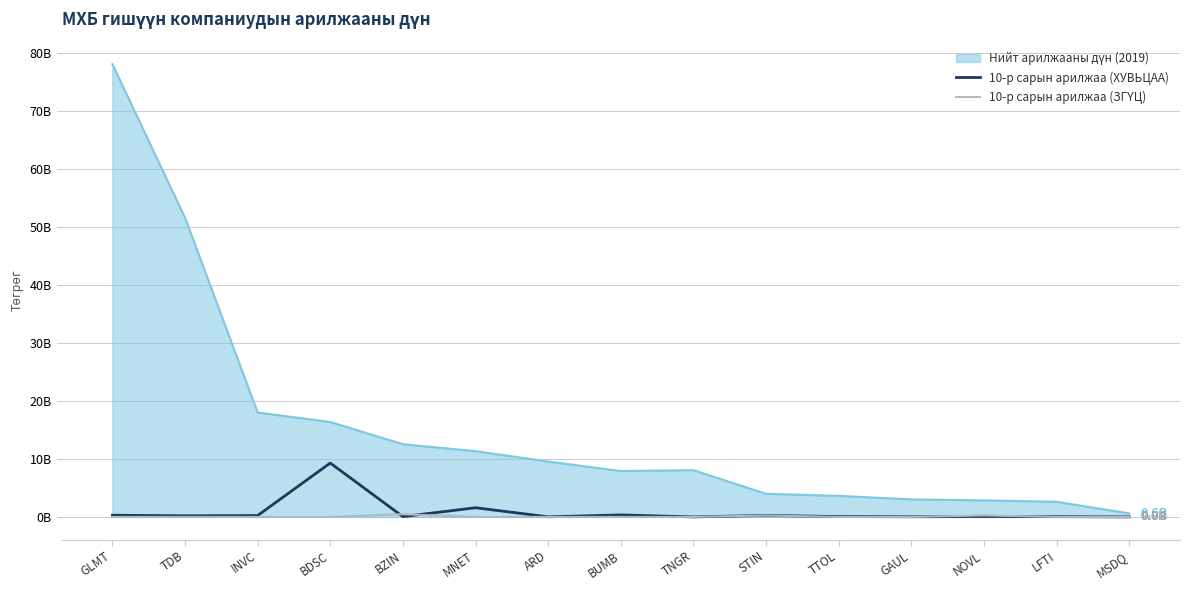

Is this an area chart (filled region under the line)?

Yes